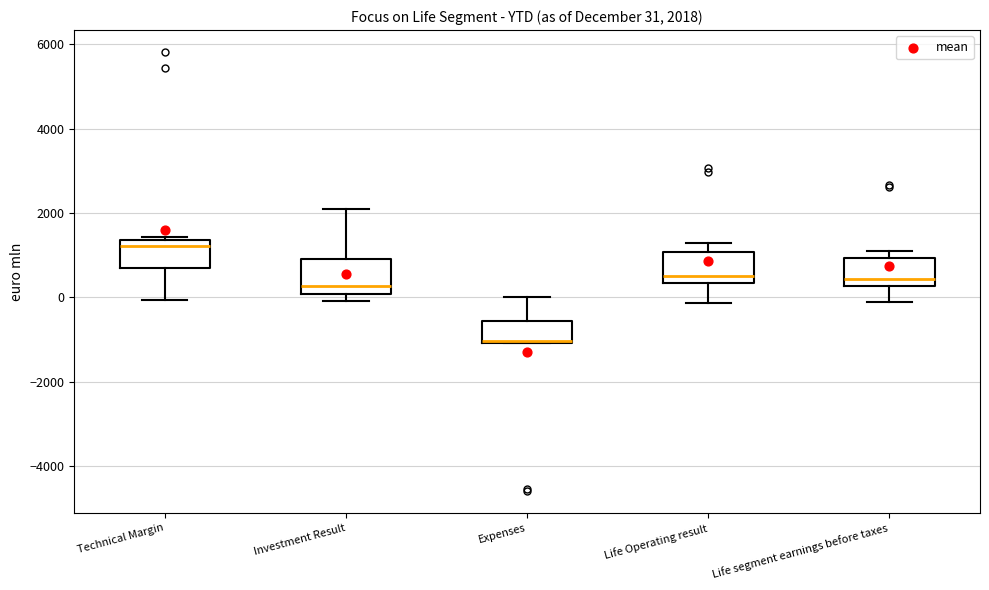

Which box has the highest median line?

Technical Margin